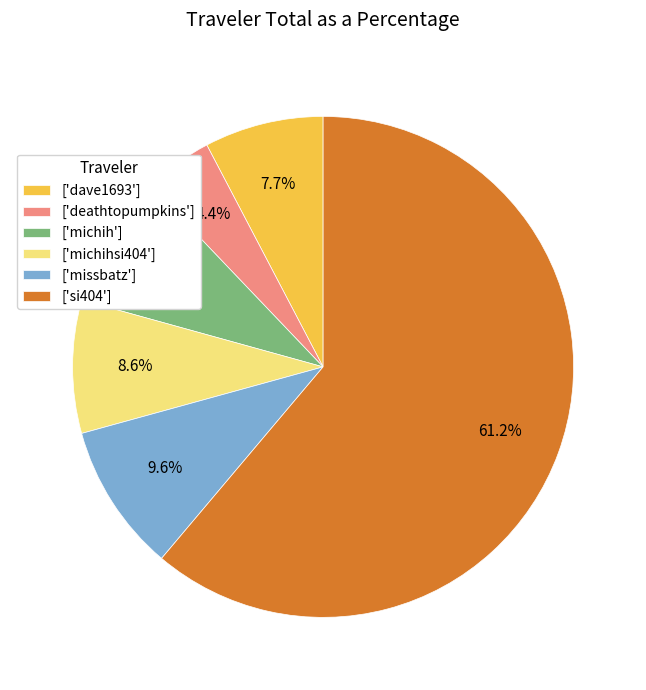

What percentage is NOT represented by ['deathtopumpkins']?

95.6%